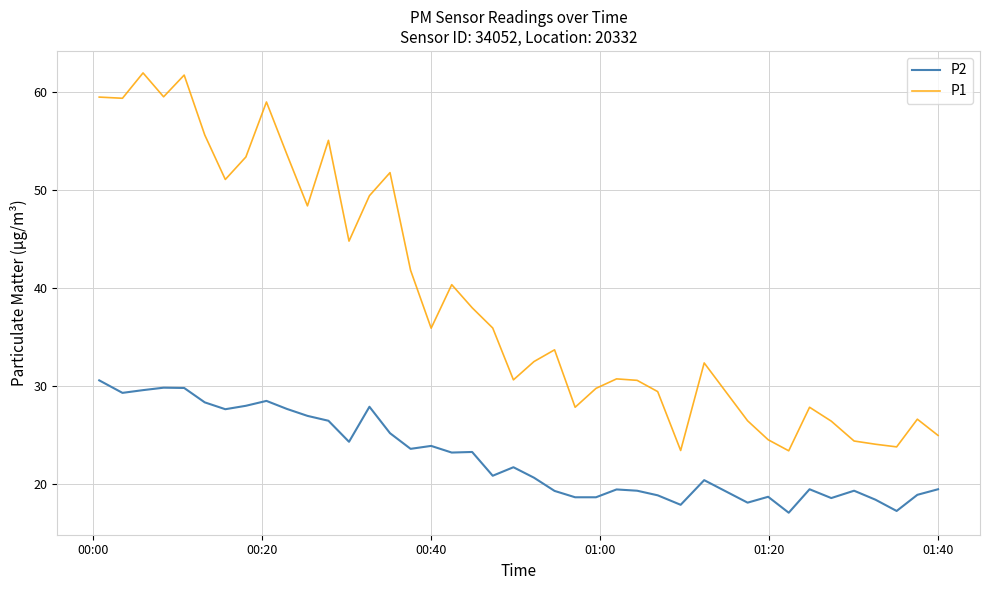

True or false: P2 and P1 intersect in this chart.

False